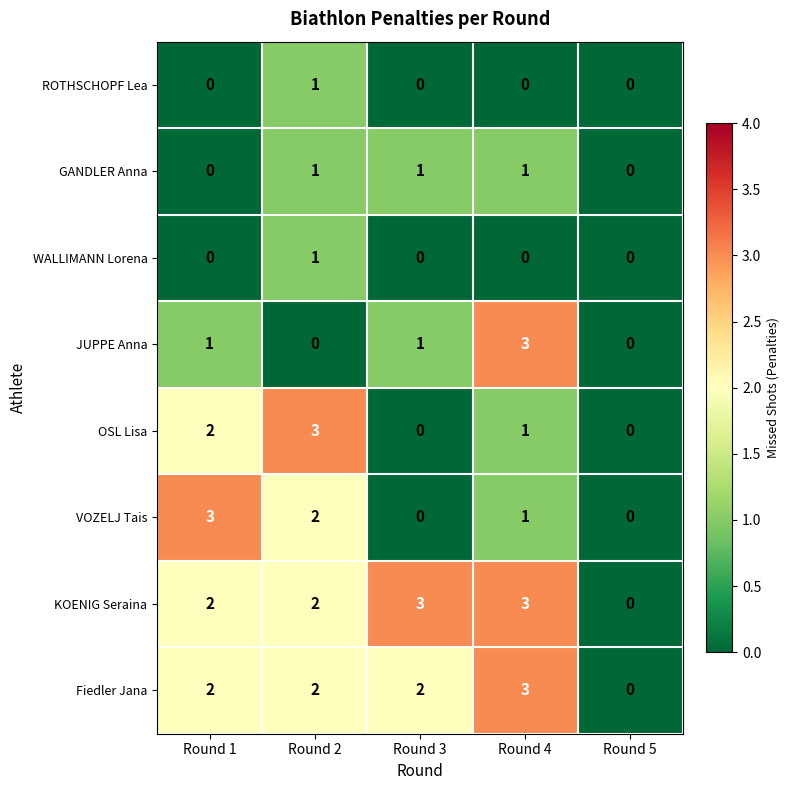

True or false: VOZELJ Tais has a value of 5 at Round 1.

False